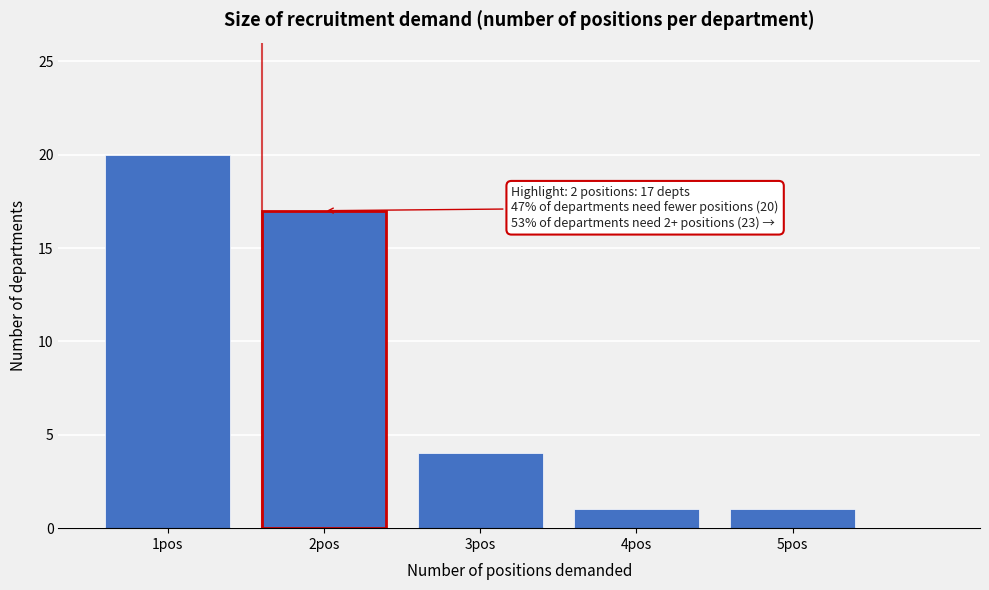

Which range on the x-axis has the tallest bar?

0.5 to 1.5